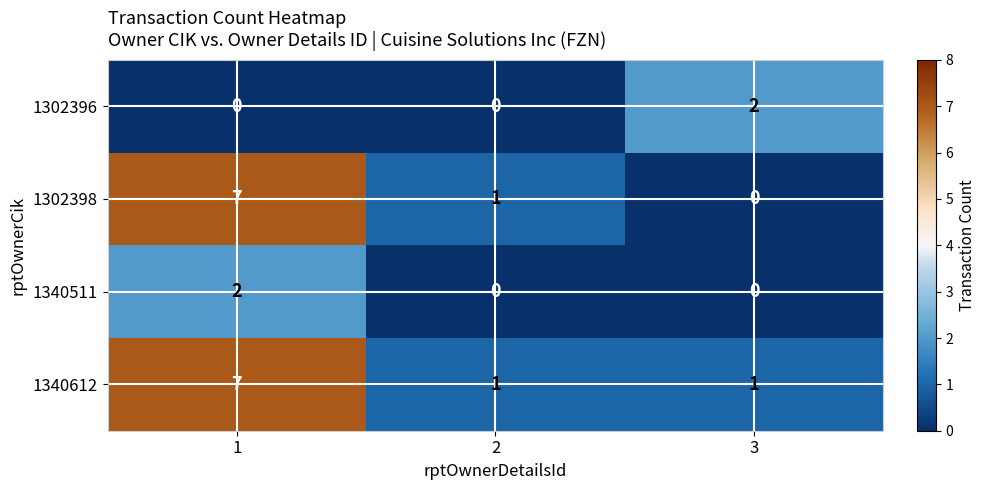

True or false: 1340511 has a value of 0 at 2.

True